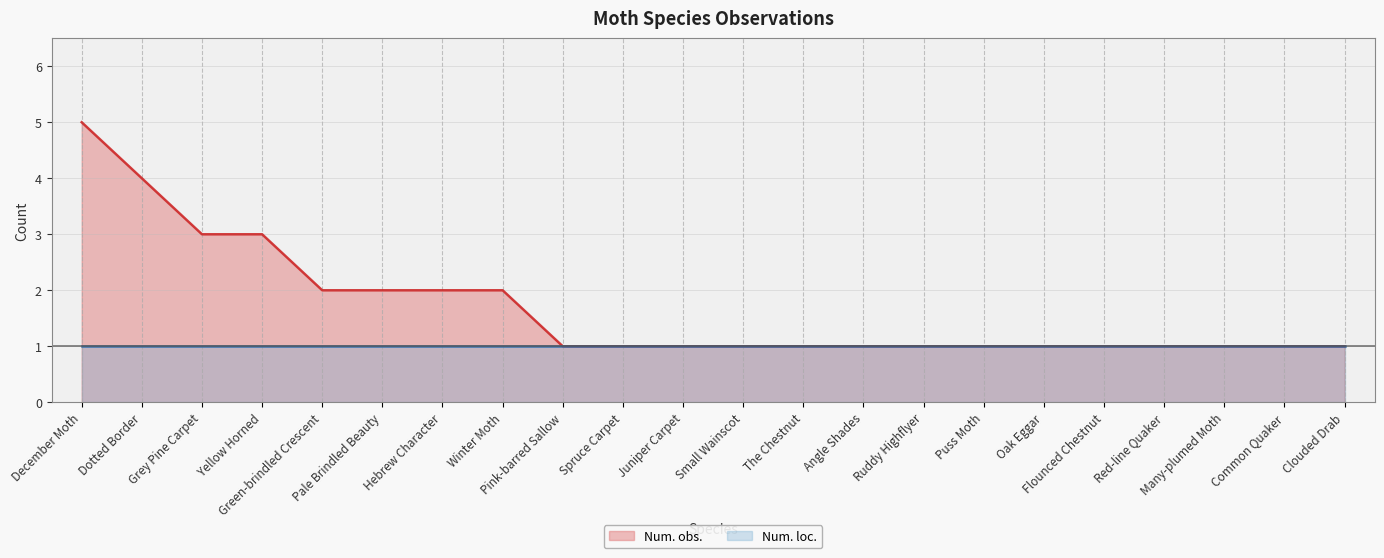

List the labels in order of value, smallest first.

Pink-barred Sallow, Spruce Carpet, Juniper Carpet, Small Wainscot, The Chestnut, Angle Shades, Ruddy Highflyer, Puss Moth, Oak Eggar, Flounced Chestnut, Red-line Quaker, Many-plumed Moth, Common Quaker, Clouded Drab, Green-brindled Crescent, Pale Brindled Beauty, Hebrew Character, Winter Moth, Grey Pine Carpet, Yellow Horned, Dotted Border, December Moth